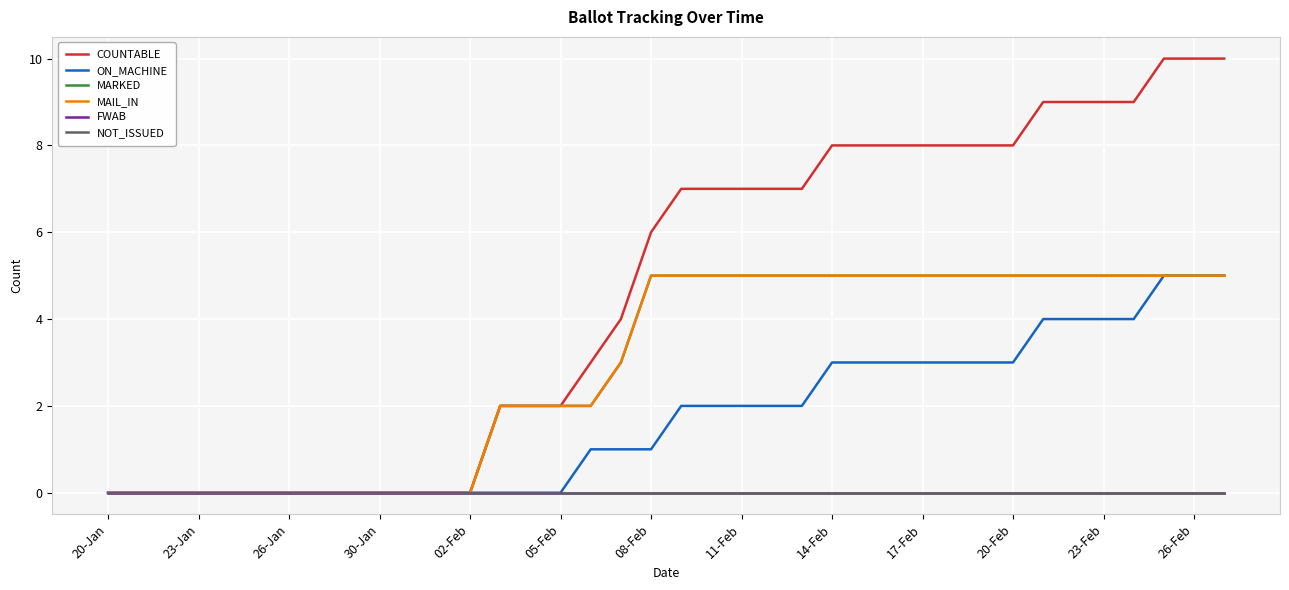

What is the greatest value displayed?

10